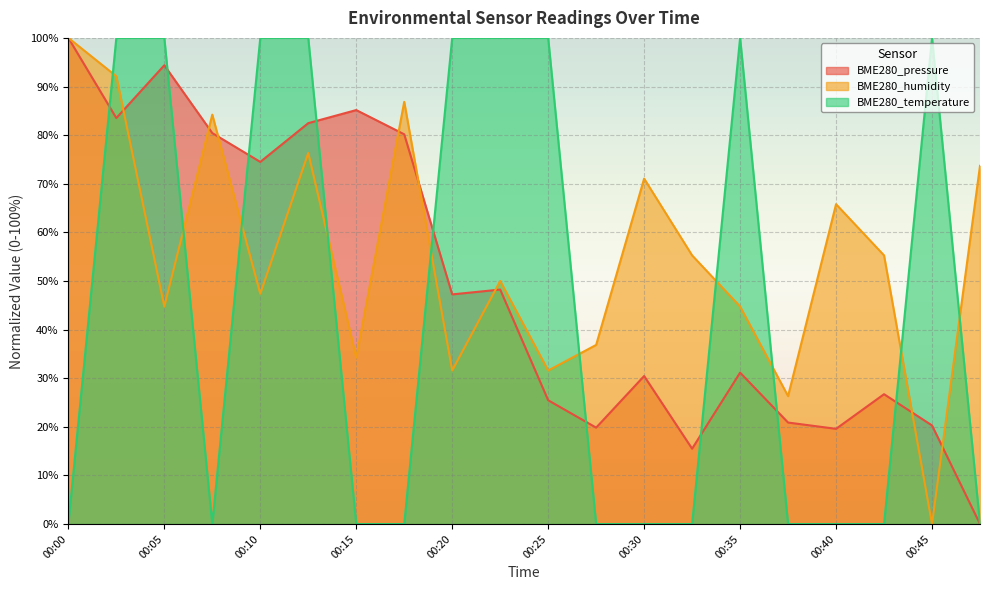

True or false: BME280_pressure and BME280_temperature cross at least once.

True